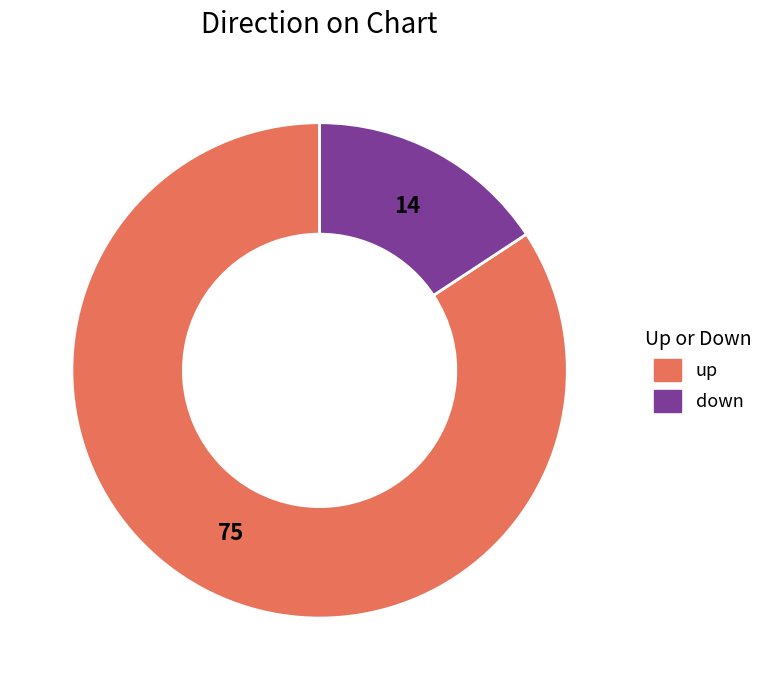

Between down and up, which is larger?

up